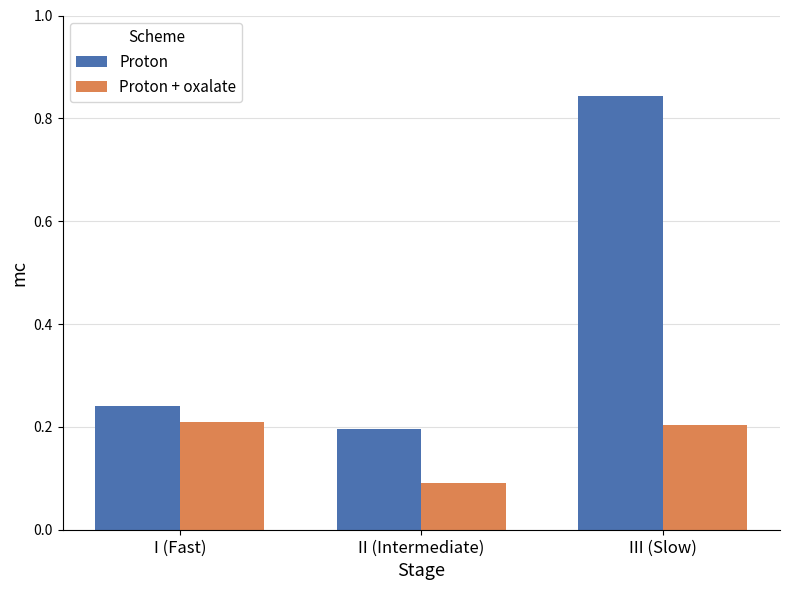

Rank the series at III (Slow) from highest to lowest value.

Proton, Proton + oxalate